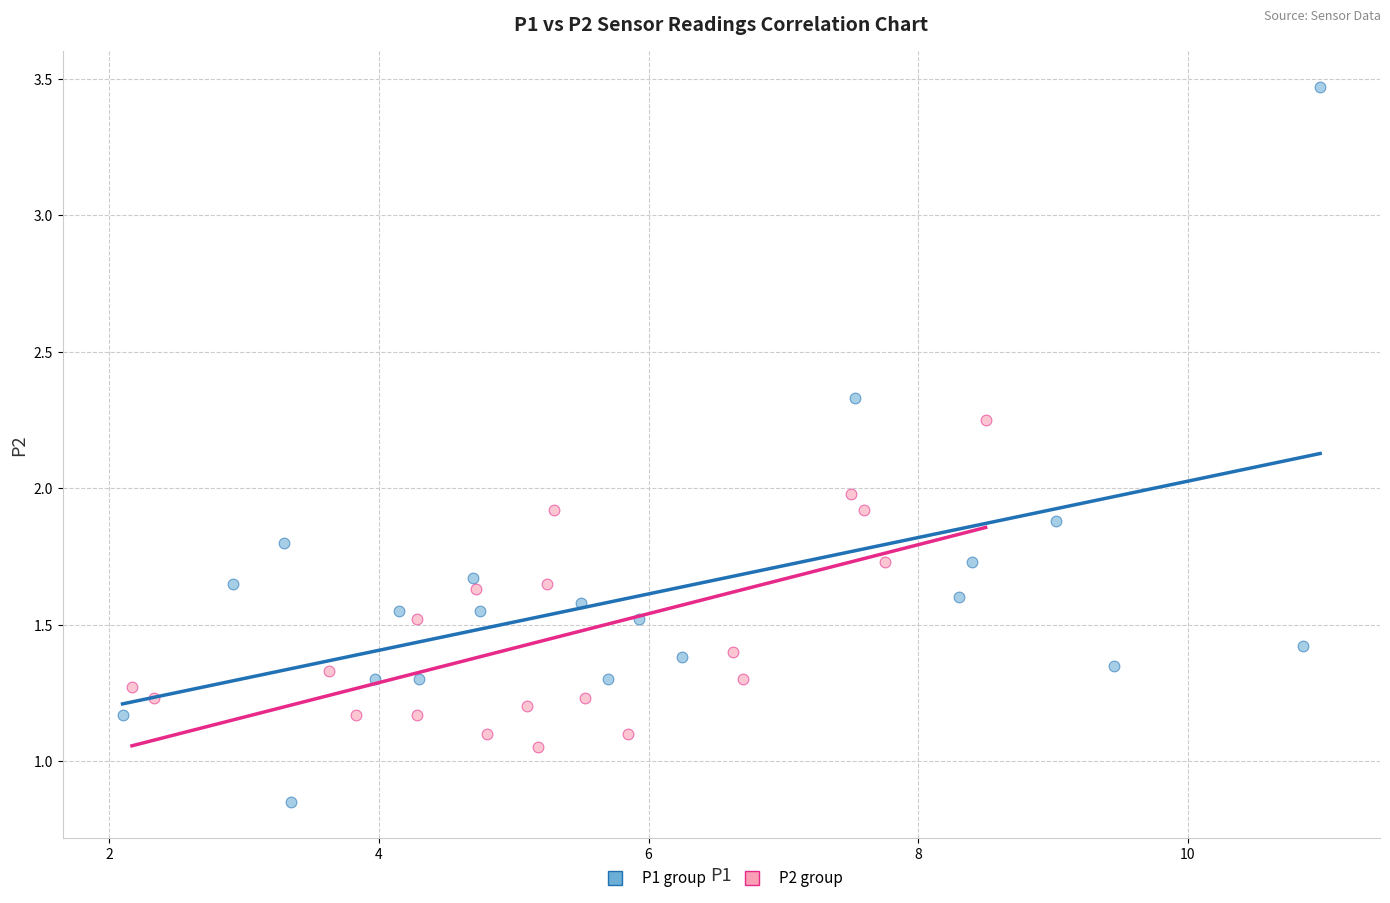

Which series contains the lowest Y value?

P1 group